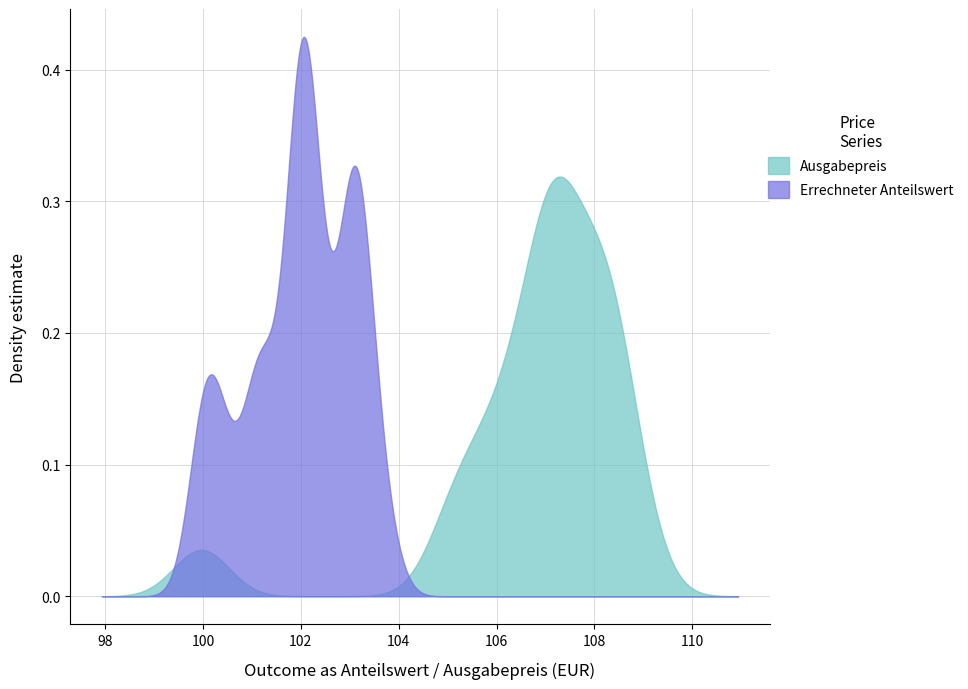

True or false: Errechneter Anteilswert and Ausgabepreis cross at least once.

True